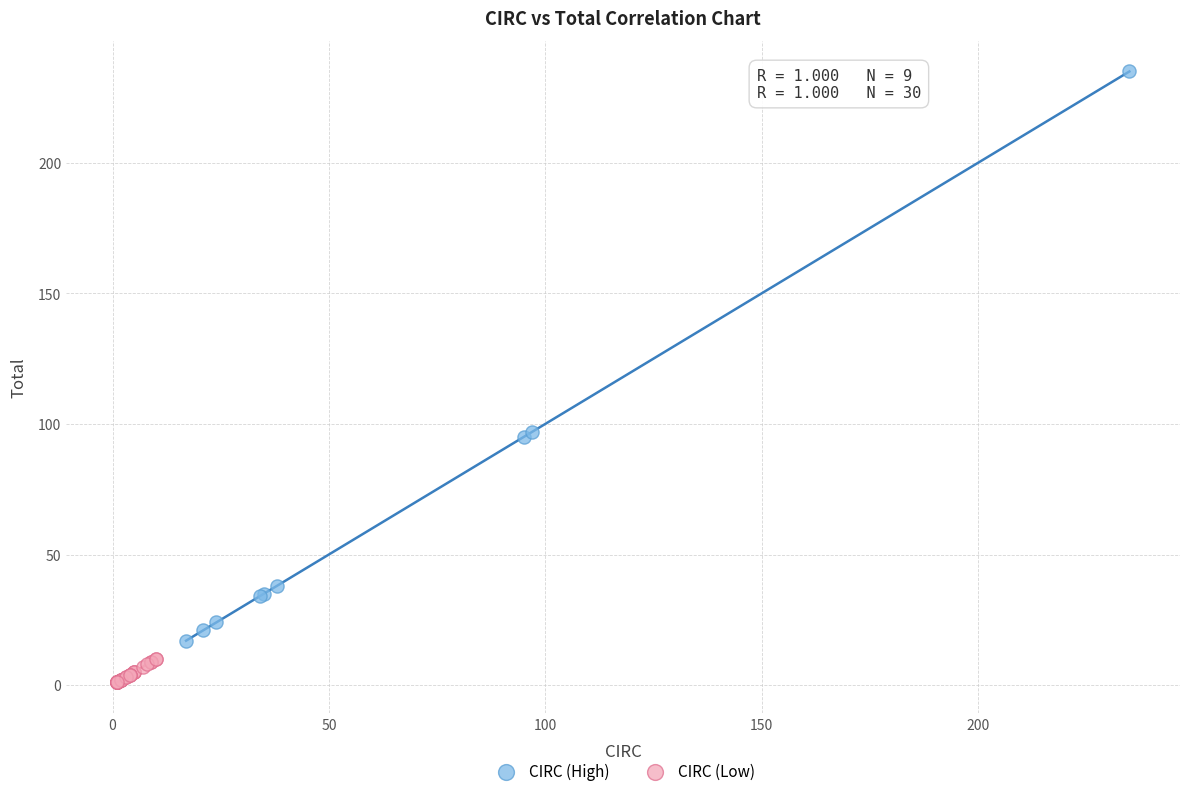

Which series contains the lowest Y value?

CIRC (Low)